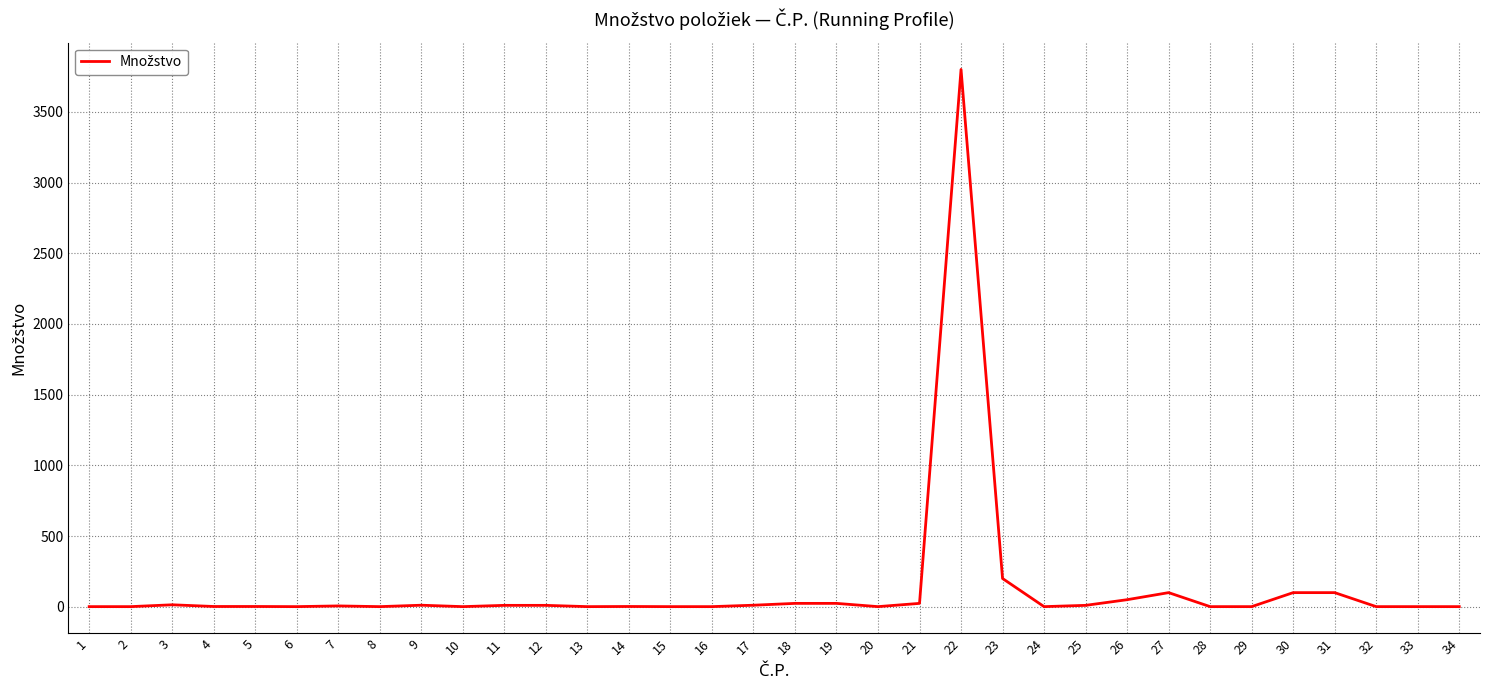

What is the maximum value shown in the chart?

3800